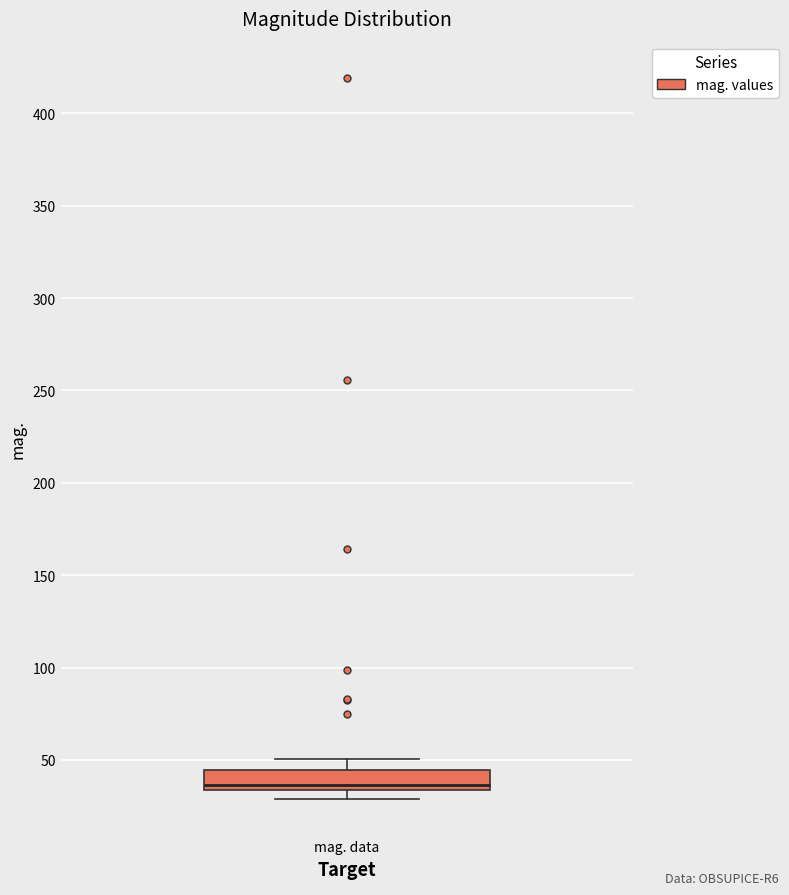

Transcribe this box plot: give where the median line is, the range the box spans, and where the two whiskers end, as read against the y-axis. The values are not printed on the chart, so give them approximately, as read against the axis.

median 35 (just above the box's lower edge), box 35 to 45, whiskers 30 to 50